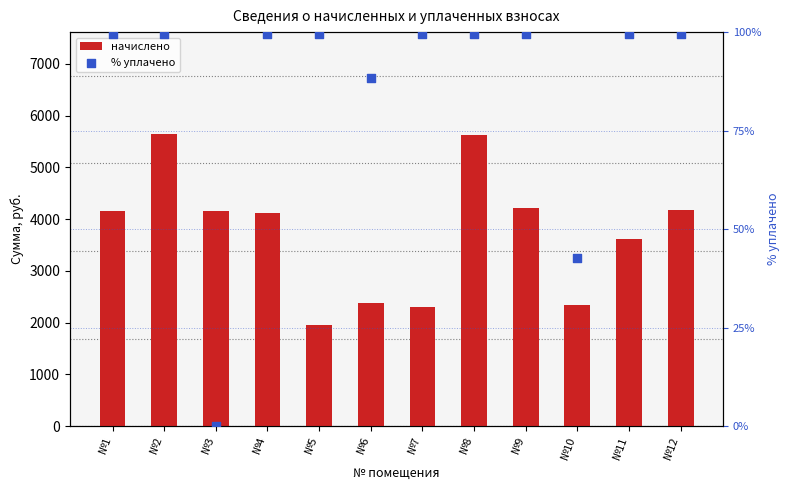

What are all the series names shown in the legend?

начислено, % уплачено